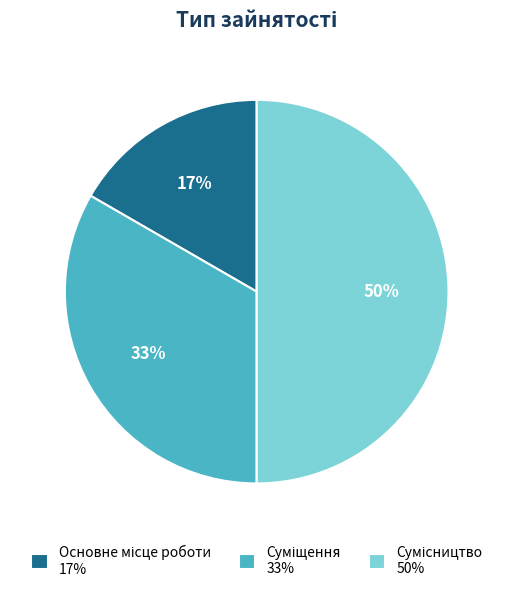

To the nearest percent, what is the difference between the largest and smallest slice percentages?

33%